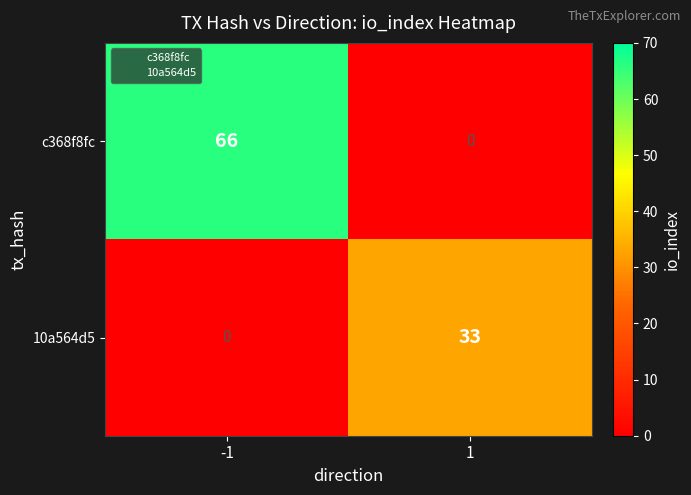

List the series in order of their overall mean, lowest first.

10a564d5, c368f8fc